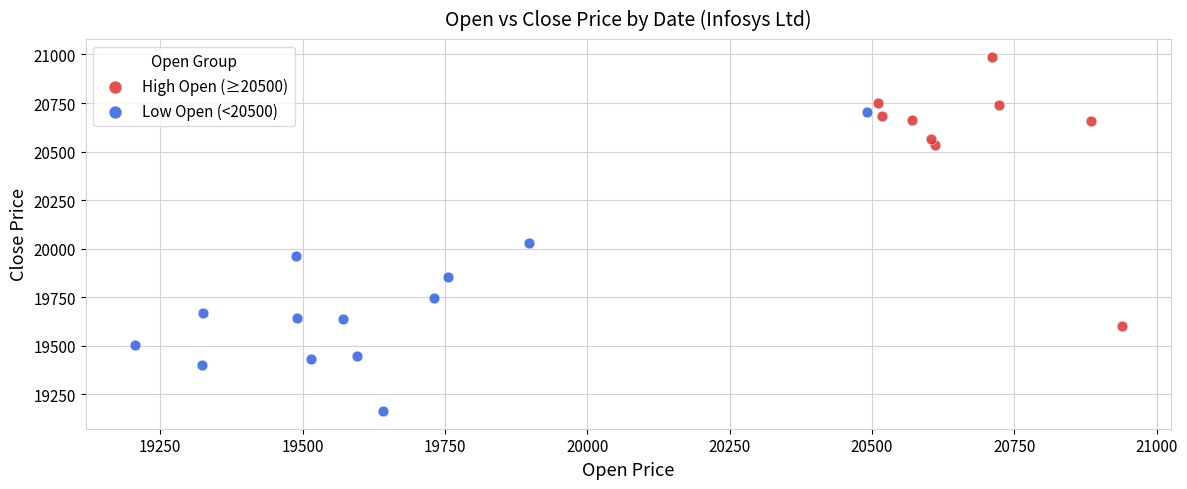

Which series reaches the maximum Y coordinate?

High Open (≥20500)